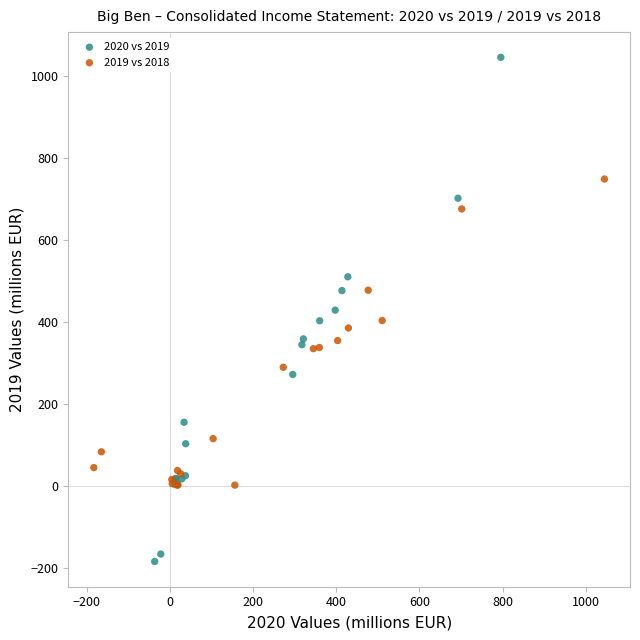

Which series reaches the maximum Y coordinate?

2020 vs 2019